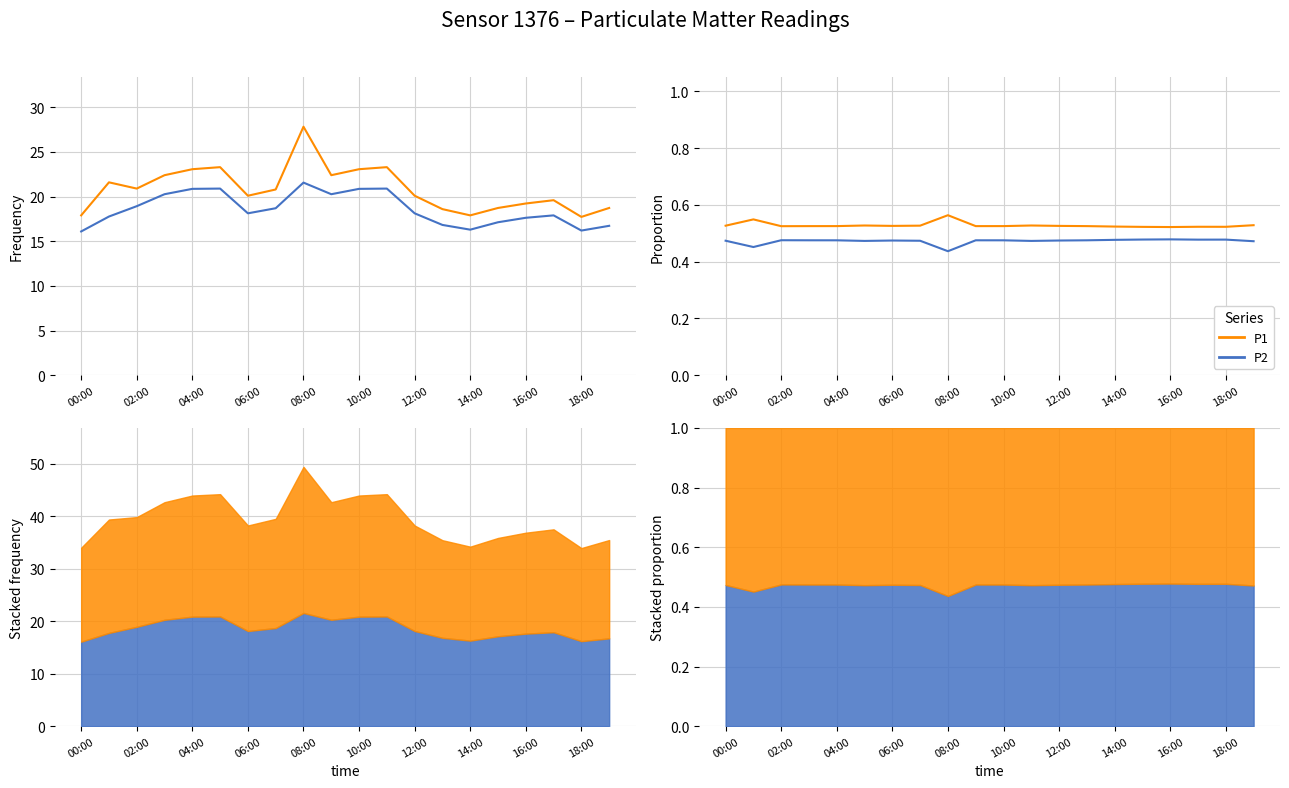

Reading left to right, list all the values displayed in this chart.

P1: 0.5	0.5	0.5	0.5	0.5	0.5	0.5	0.5	0.6	0.5	0.5	0.5	0.5	0.5	0.5	0.5	0.5	0.5	0.5	0.5
P2: 0.5	0.5	0.5	0.5	0.5	0.5	0.5	0.5	0.4	0.5	0.5	0.5	0.5	0.5	0.5	0.5	0.5	0.5	0.5	0.5